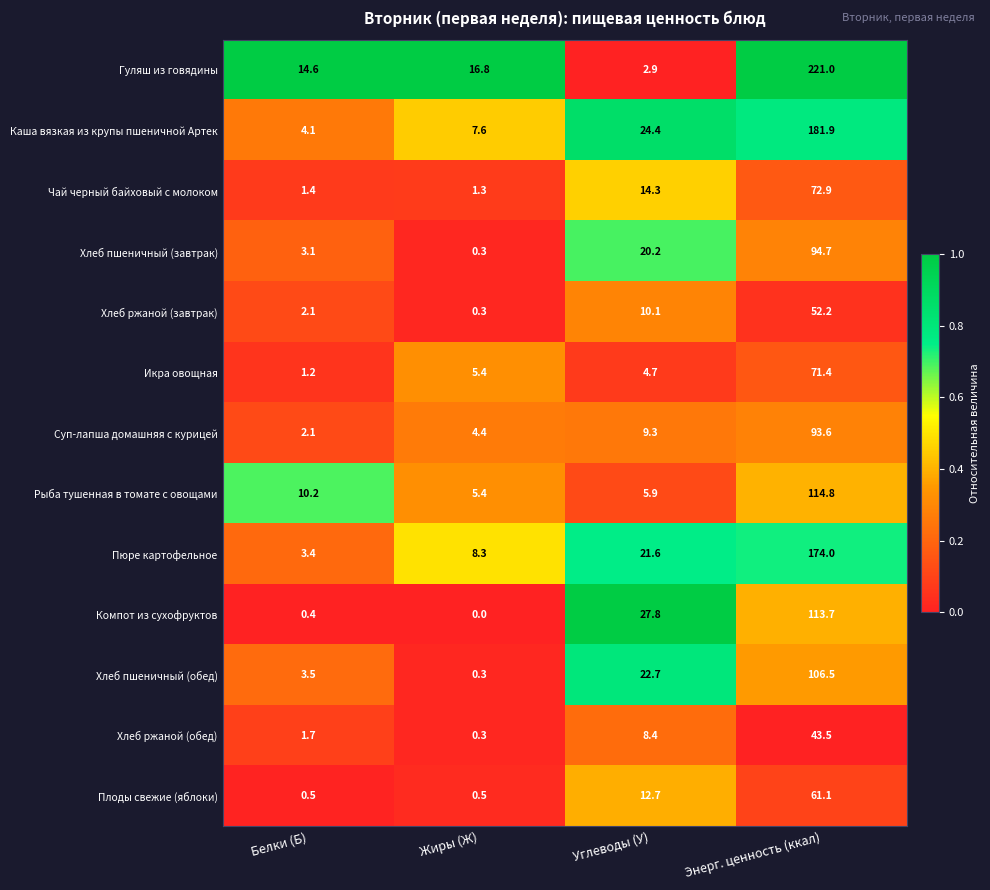

The value of Суп-лапша домашняя с курицей at Углеводы (У) is 9.3. True or false?

True